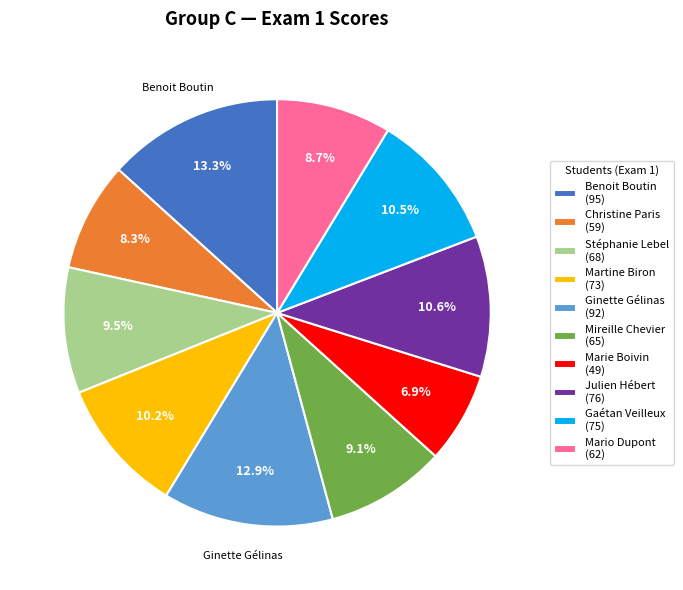

Which slice is the smallest?

Marie Boivin